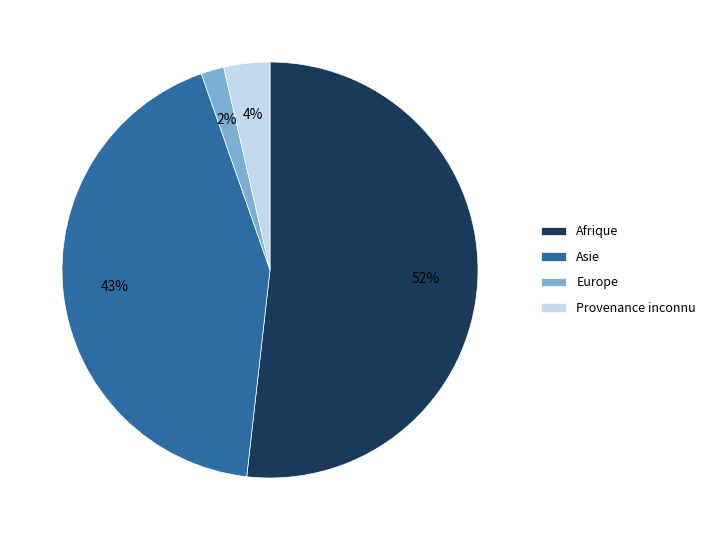

To the nearest percent, what is the difference between the largest and smallest slice percentages?

50%